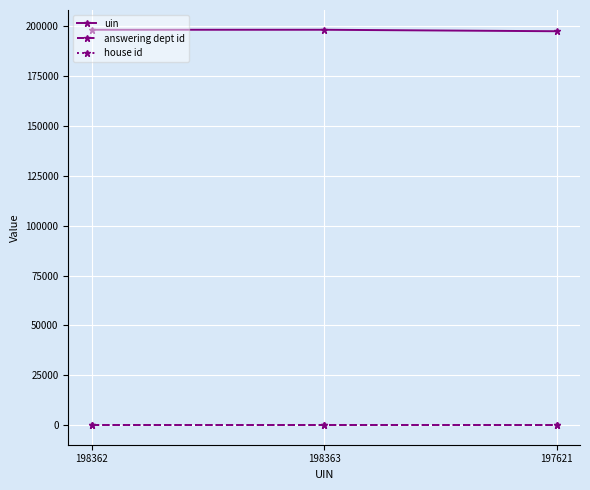

The value of uin at 198362 is 99632. True or false?

False